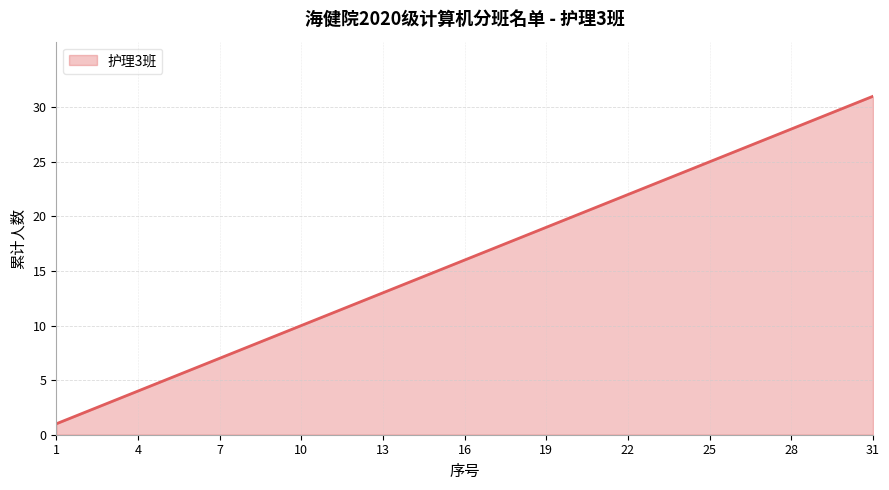

What is the greatest value displayed?

31